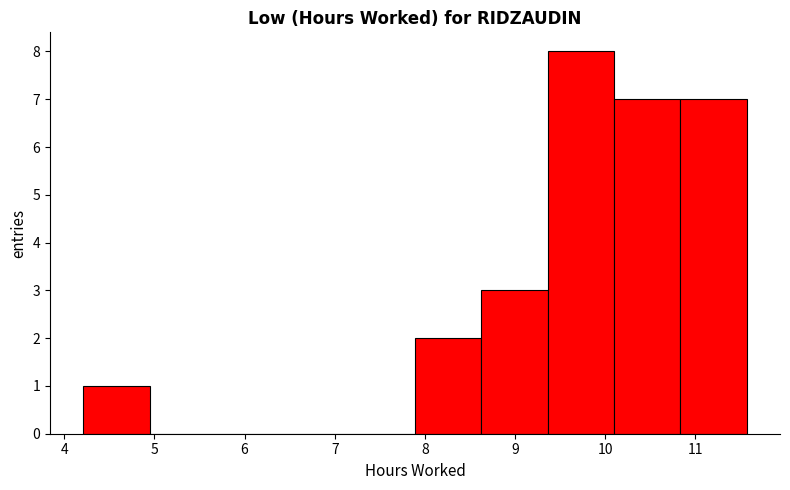

How tall is the bar that spans 9.4 to 10.1 on the x-axis? Neither the bar edges nor the heights are printed on the chart, so give them approximately, as read against the axes.

8